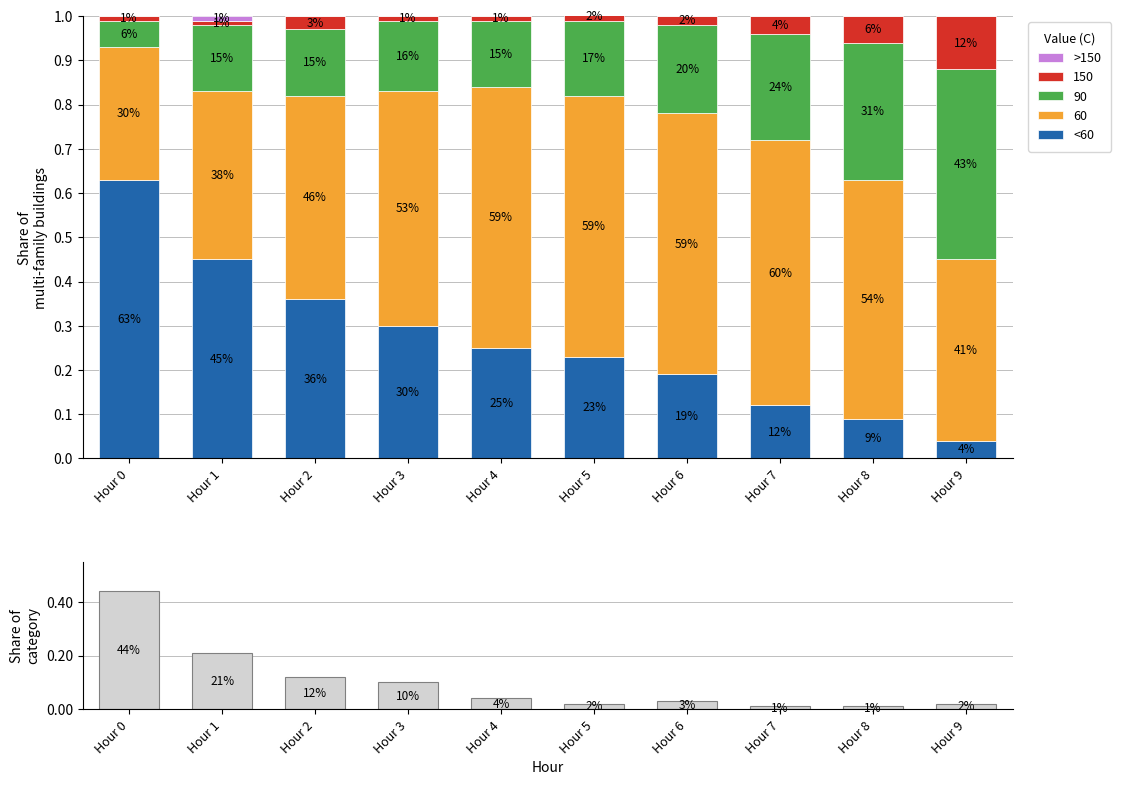

Count the number of categories in the chart.

10